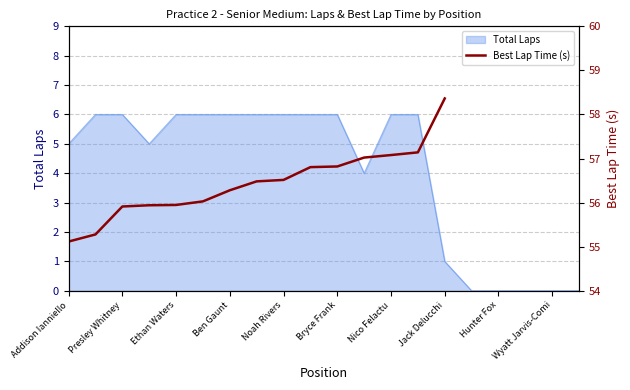

How many values exceed 56?

10